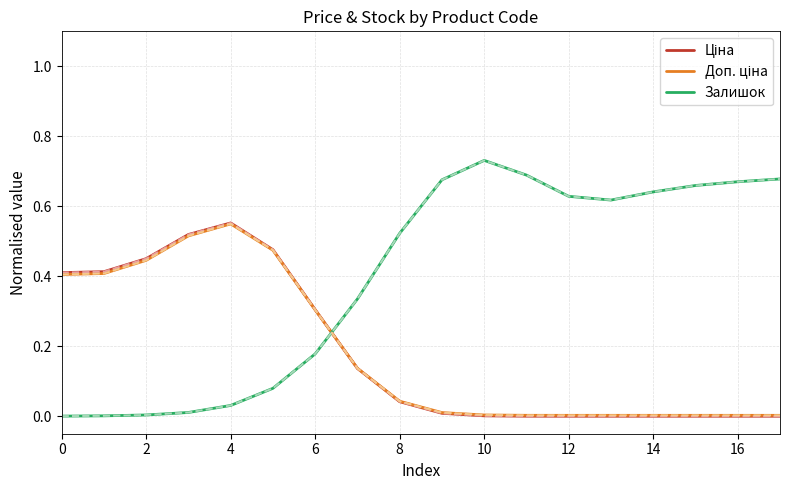

Which series has the largest total across all categories?

Залишок